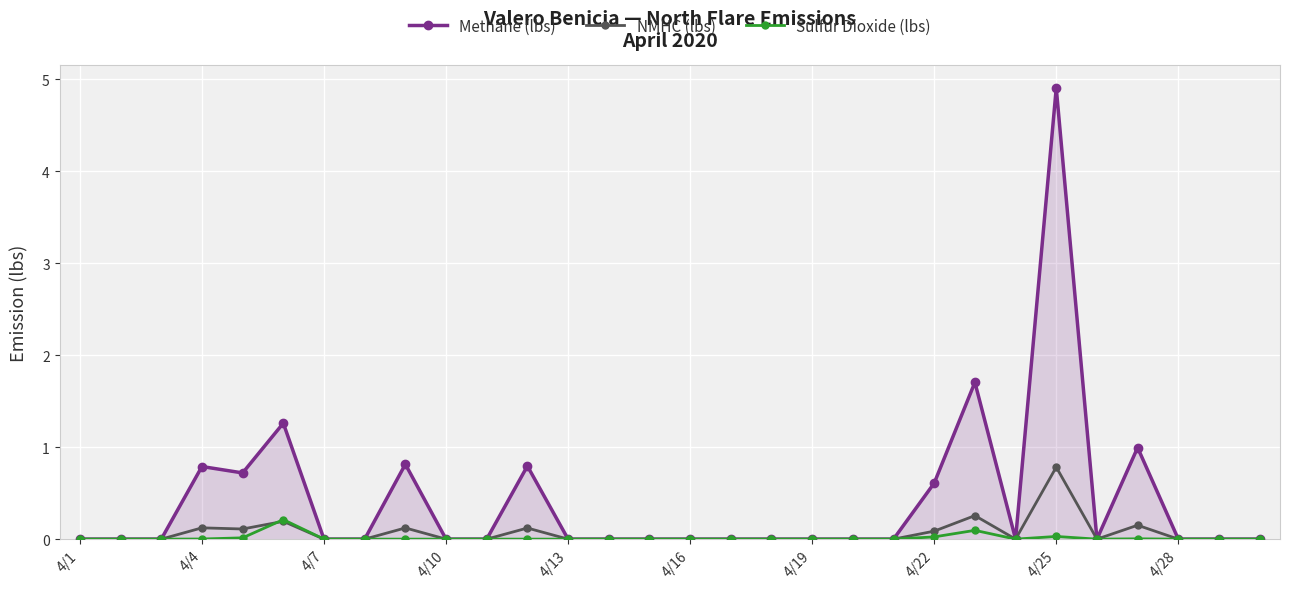

Rank the series by their maximum value, from lowest to highest.

Sulfur Dioxide (lbs), NMHC (lbs), Methane (lbs)